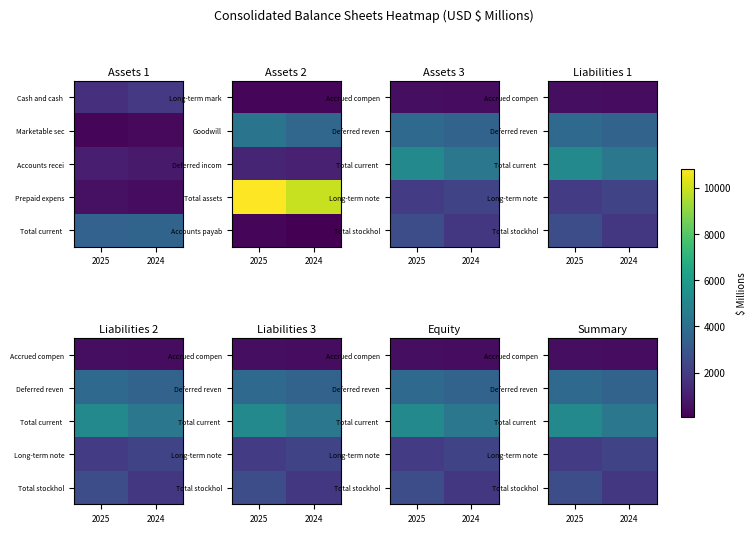

At how many categories does at least one series exceed 819?

2